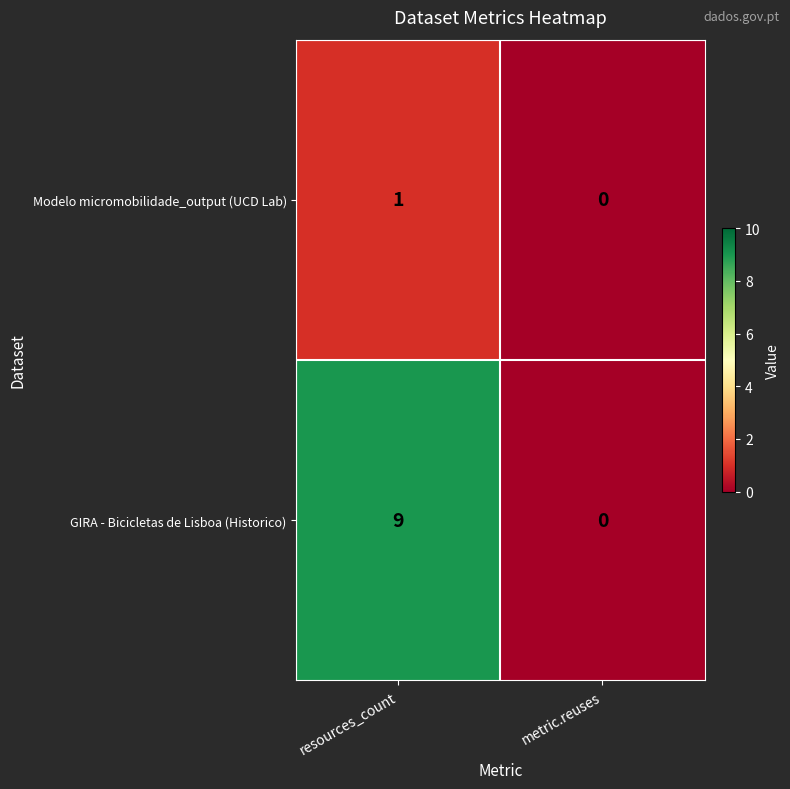

How many positive values does the GIRA - Bicicletas de Lisboa (Historico) series have?

1